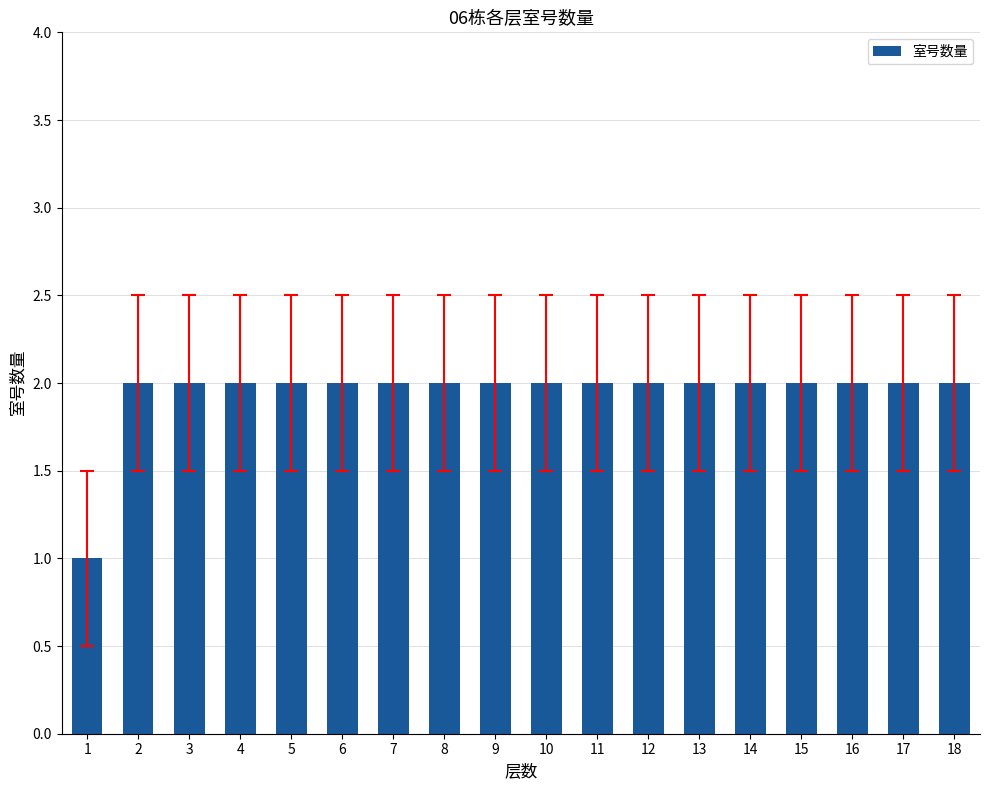

How many series are shown in this chart?

1